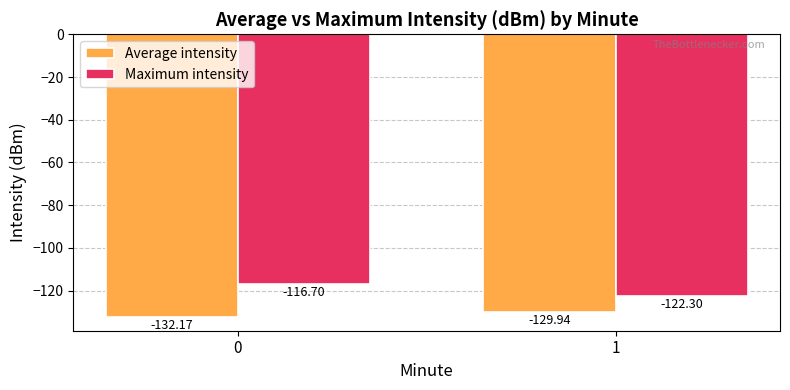

Rank the categories by Average intensity value from highest to lowest.

1, 0